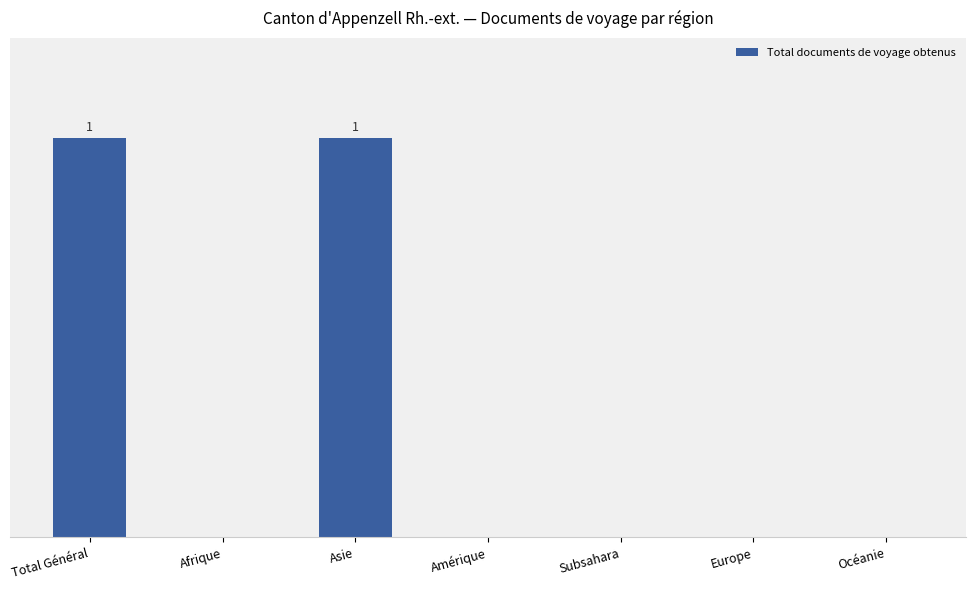

What is the value of the 3rd bar from the left?

1